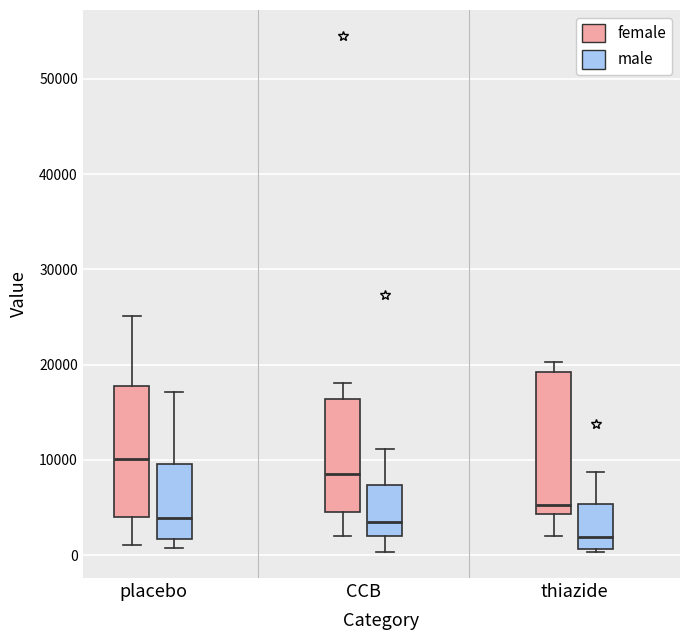

Reading left to right, read every box against the y-axis: the position of its median line, the range the box covers, and the ends of its whiskers. The values are not printed on the chart, so give them approximately, as read against the axis.

placebo (female): median 10000, box 4000 to 18000, whiskers 1000 to 25000
placebo (male): median 4000, box 2000 to 10000, whiskers 1000 to 17000
CCB (female): median 8000, box 5000 to 16000, whiskers 2000 to 18000
CCB (male): median 3000, box 2000 to 7000, whiskers 0 to 11000
thiazide (female): median 5000, box 4000 to 19000, whiskers 2000 to 20000
thiazide (male): median 2000, box 1000 to 5000, whiskers 0 to 9000